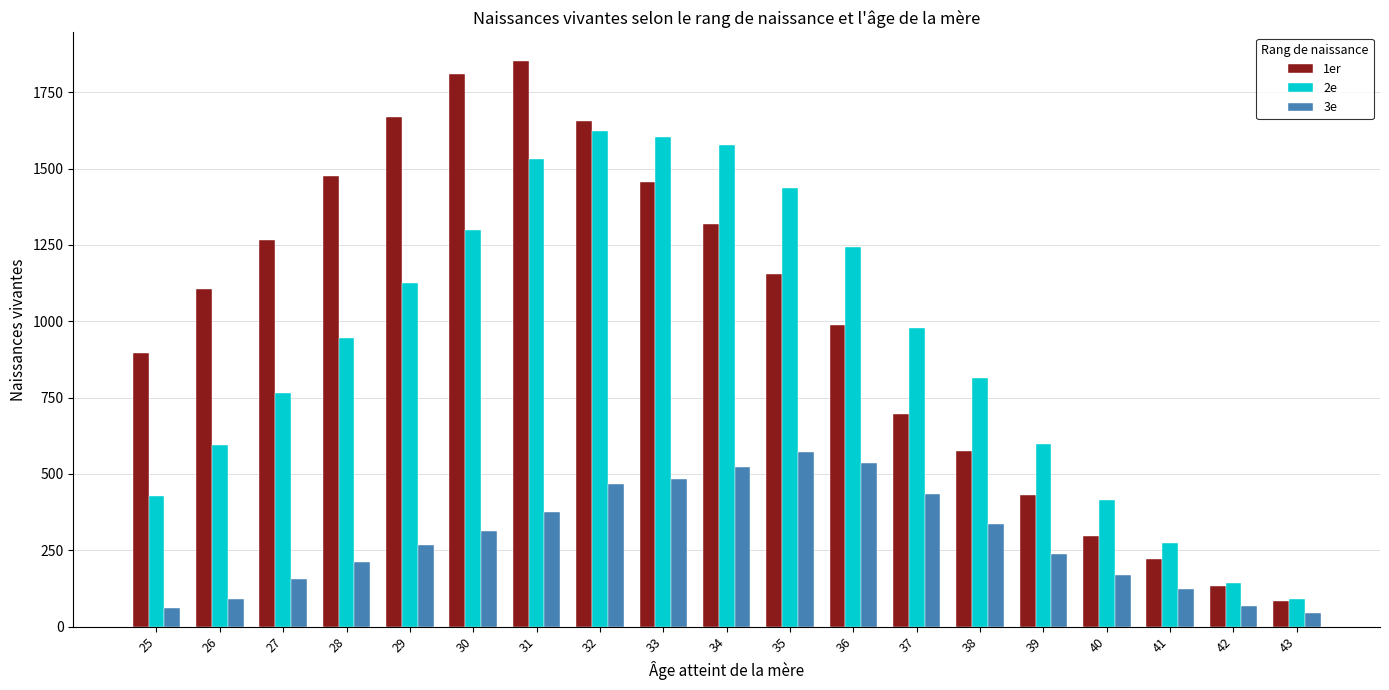

What is the value of the 2e bar at the 12th from the left?

1244